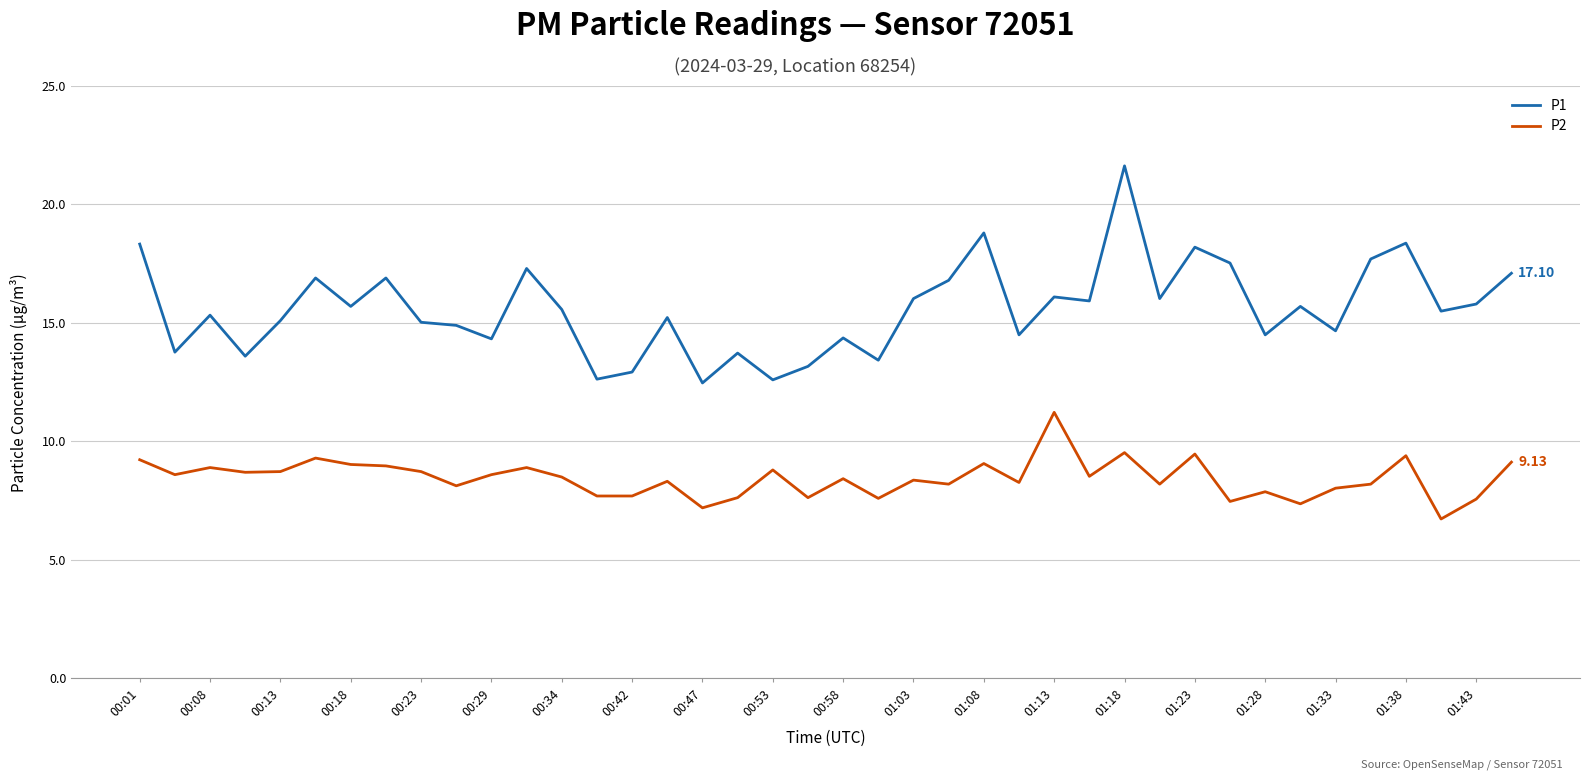

What is the maximum value for P1?

21.6